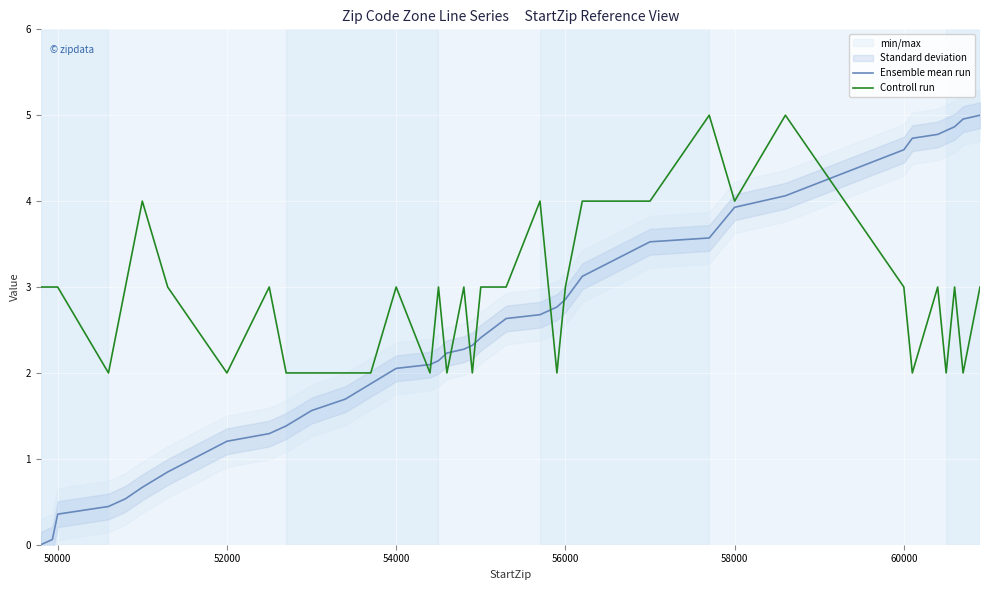

What is the maximum value for Ensemble mean run?

5.0